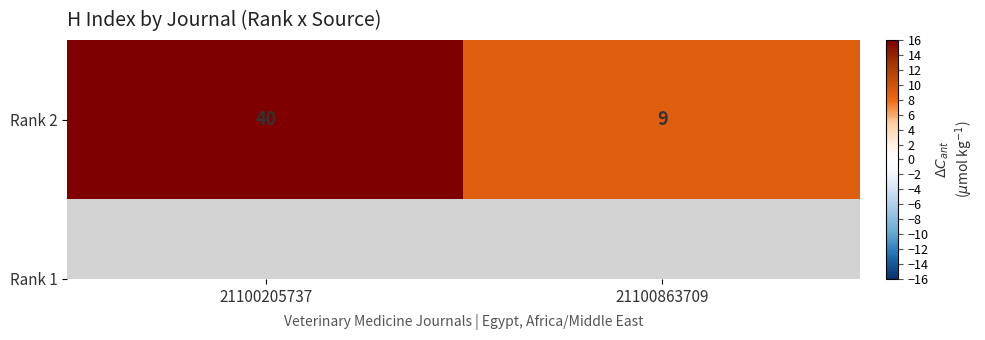

What is the sum of all values?

49